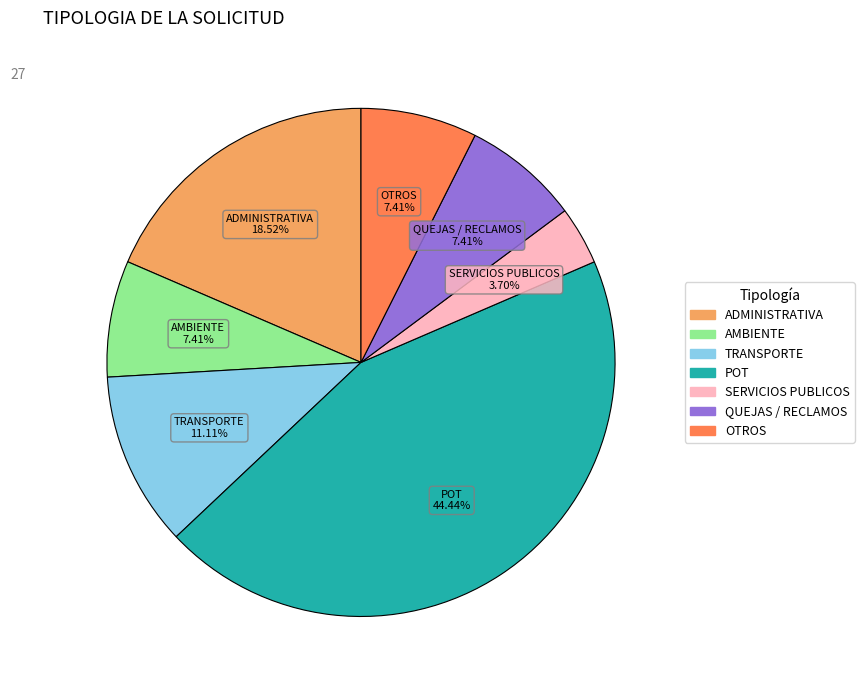

Does any single category account for the majority?

No